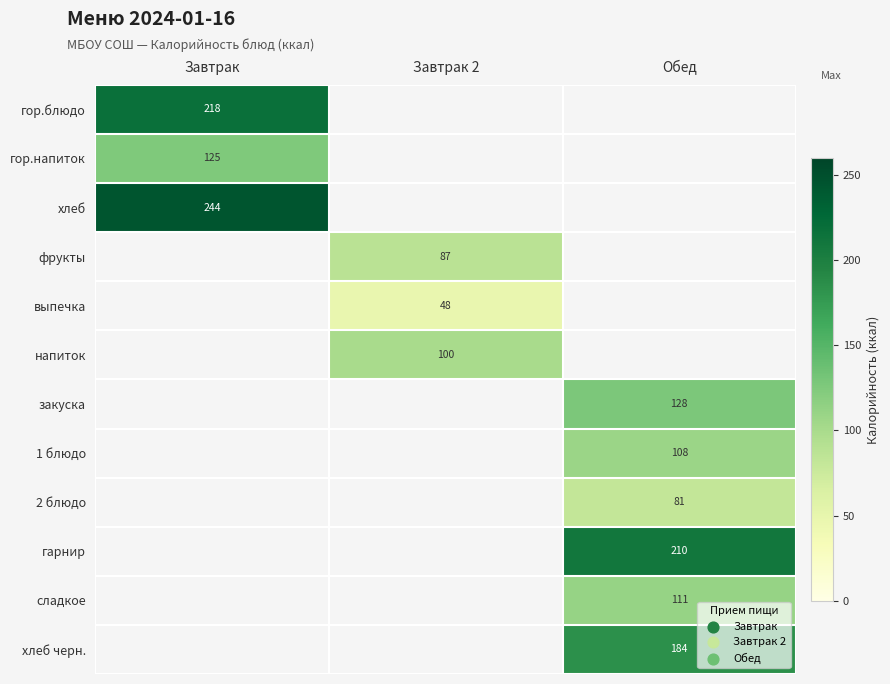

At how many categories does at least one series exceed 120?

2